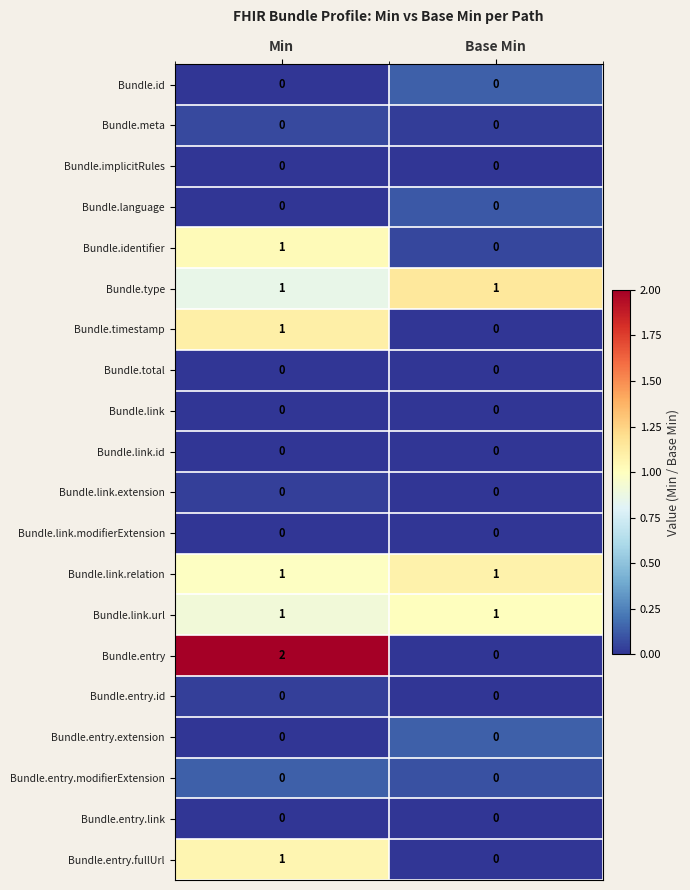

How many categories are shown in the chart?

2